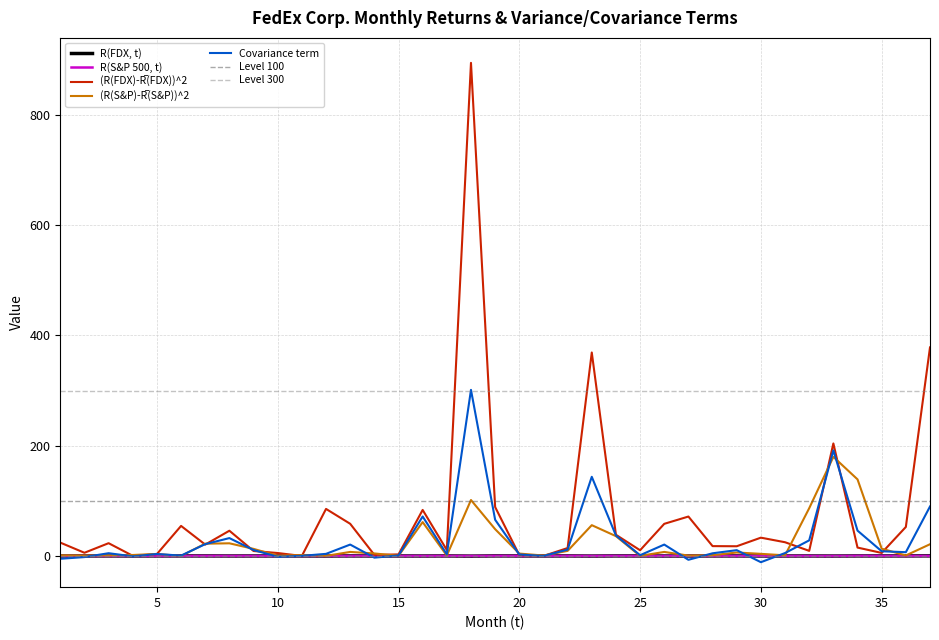

Where is the first local minimum for R(S&P 500, t)?

2